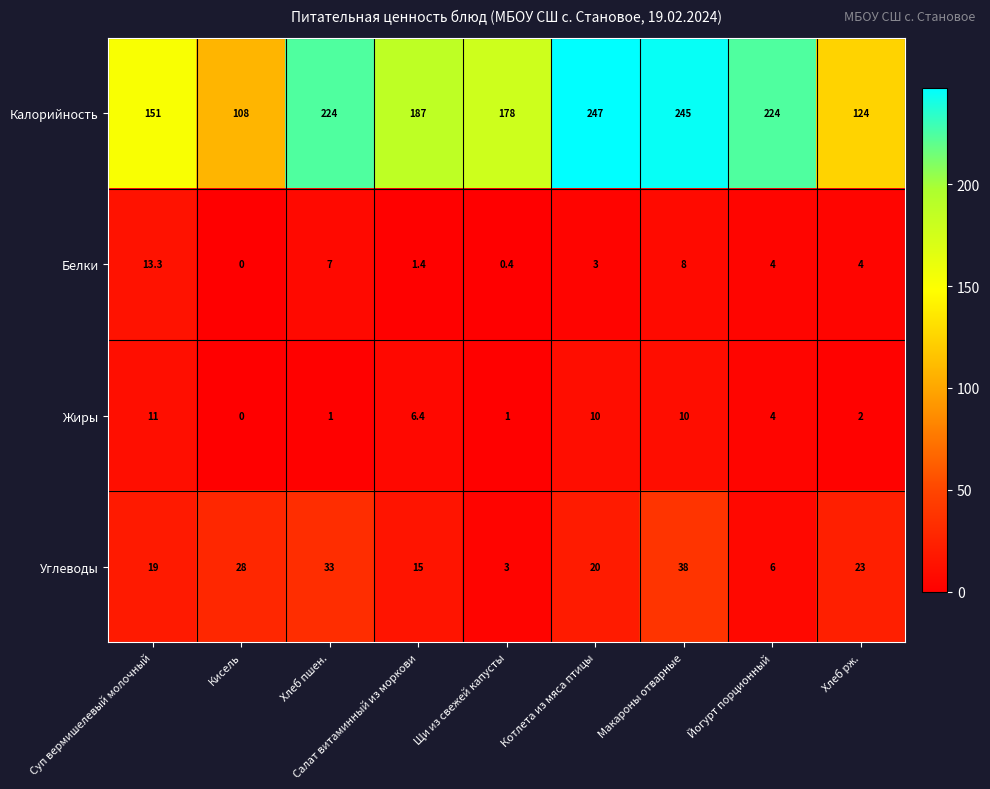

Which series changed the most between Хлеб пшен. and Хлеб рж.?

Калорийность